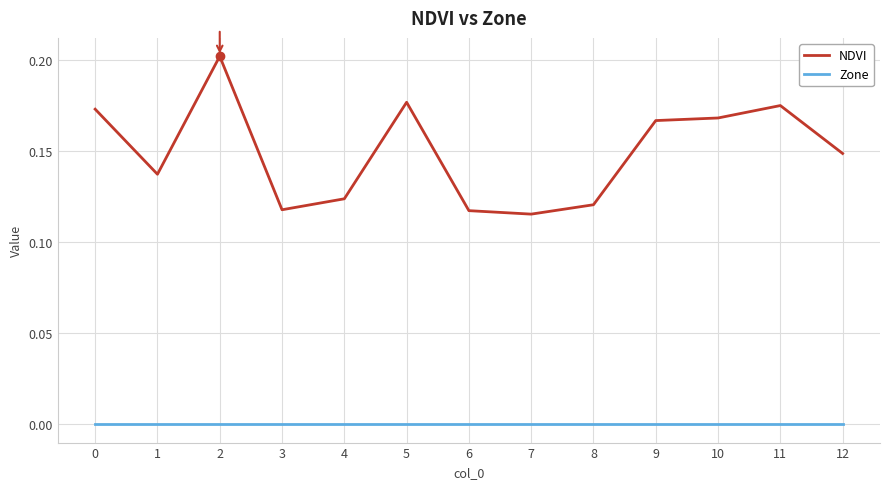

The value of NDVI at 7 is 0.2. True or false?

False